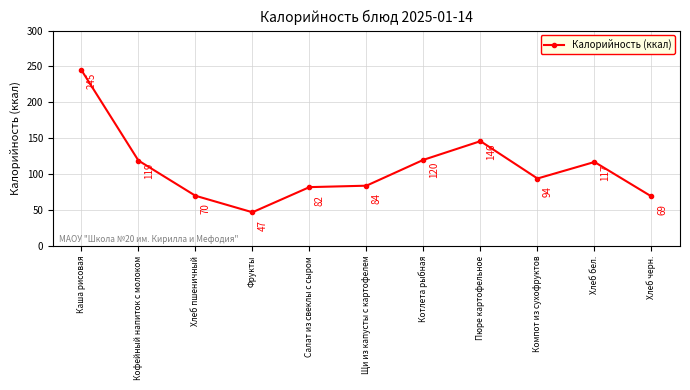

What is the difference between the maximum and minimum values?

198